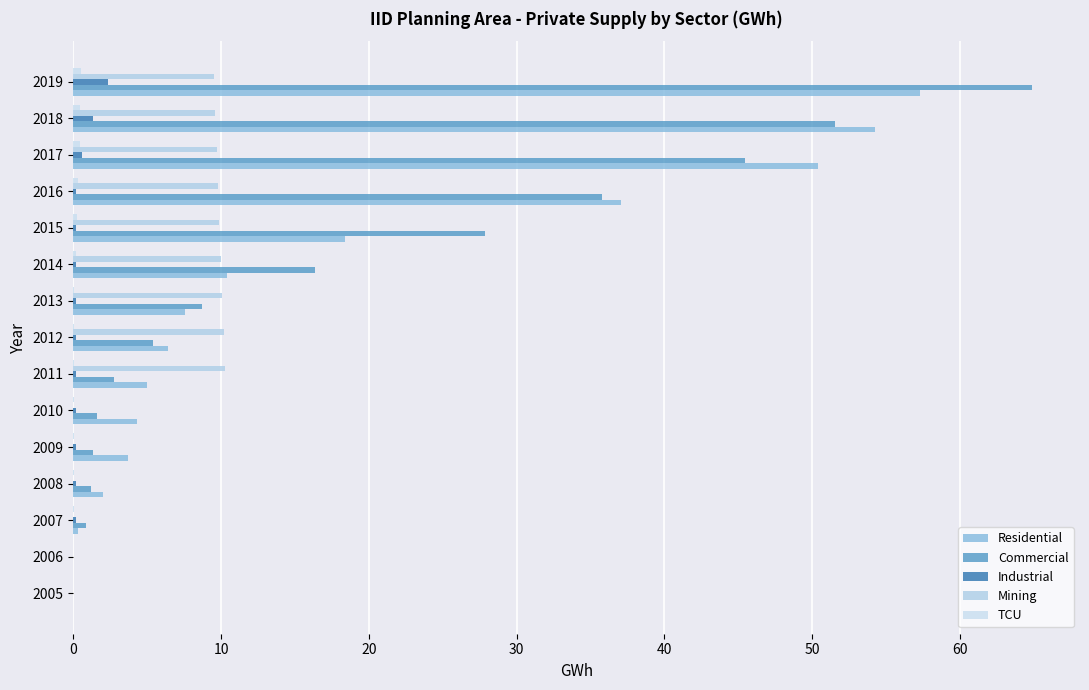

Reading left to right, what are all the values shown in this chart?

Residential: 0.0	0.0	0.3	2.0	3.7	4.3	5.0	6.4	7.5	10.4	18.4	37.0	50.4	54.3	57.3
Commercial: 0.0	0.0	0.9	1.2	1.3	1.6	2.7	5.4	8.7	16.4	27.9	35.8	45.5	51.5	64.9
Industrial: 0.0	0.0	0.2	0.2	0.2	0.2	0.2	0.2	0.2	0.2	0.2	0.2	0.6	1.3	2.4
Mining: 0.0	0.0	0.0	0.0	0.0	0.0	10.3	10.2	10.1	10.0	9.9	9.8	9.7	9.6	9.5
TCU: 0.0	0.0	0.1	0.1	0.1	0.1	0.1	0.1	0.1	0.2	0.2	0.3	0.5	0.5	0.5